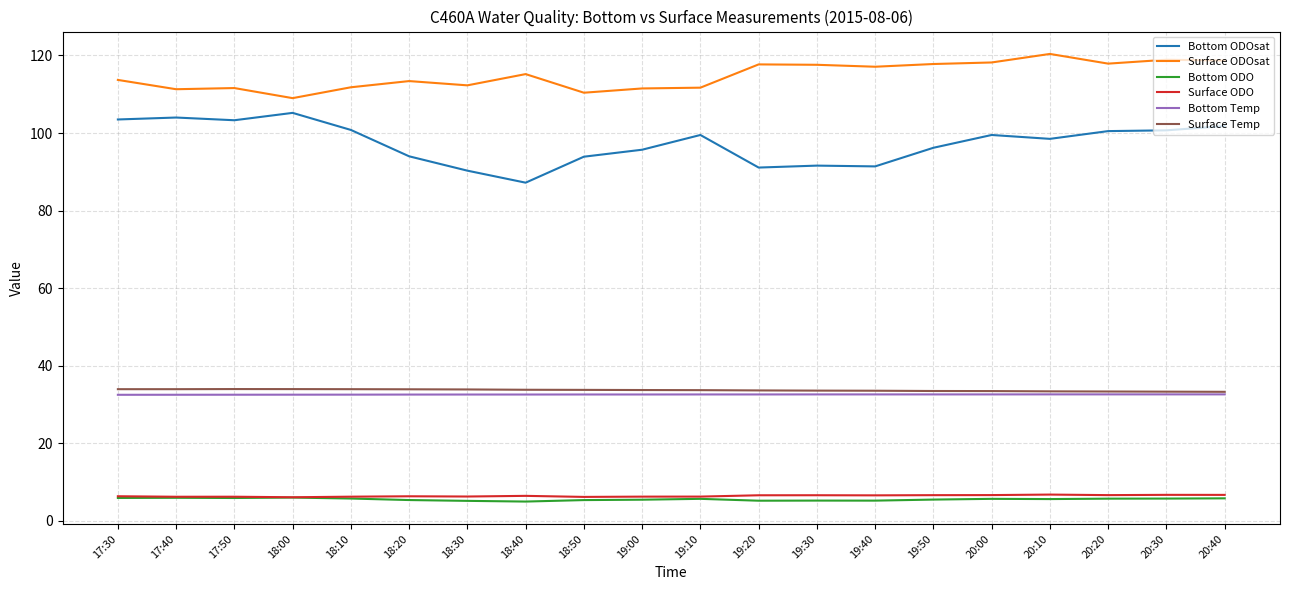

True or false: Bottom ODOsat and Bottom ODO cross at least once.

False